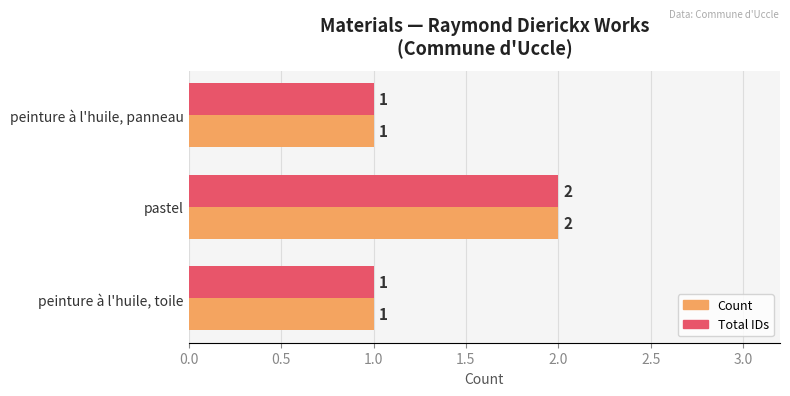

True or false: Count has a value of 0 at peinture à l'huile, toile.

False